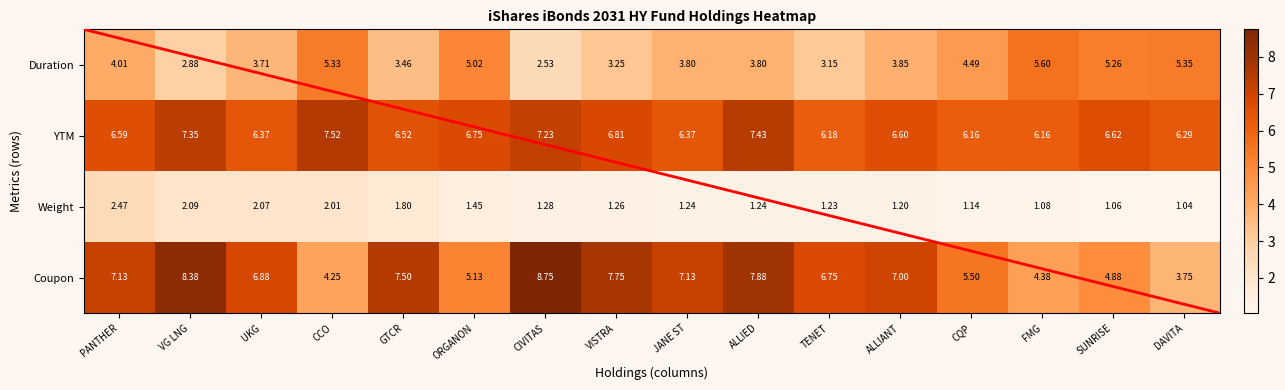

Which series has the largest total across all categories?

YTM